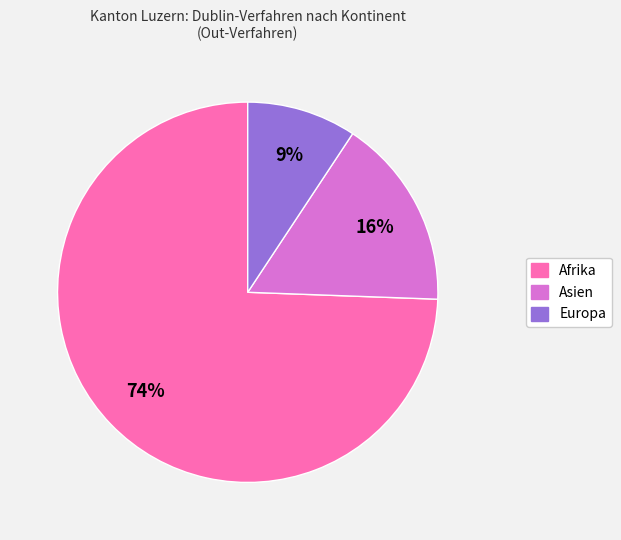

To the nearest percent, what is the average slice percentage?

33%